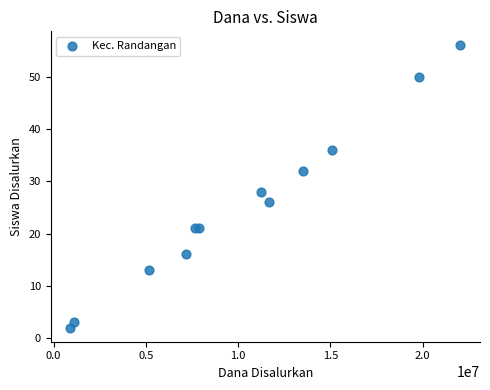

What Y value in the scatter plot is closest to 29?

28